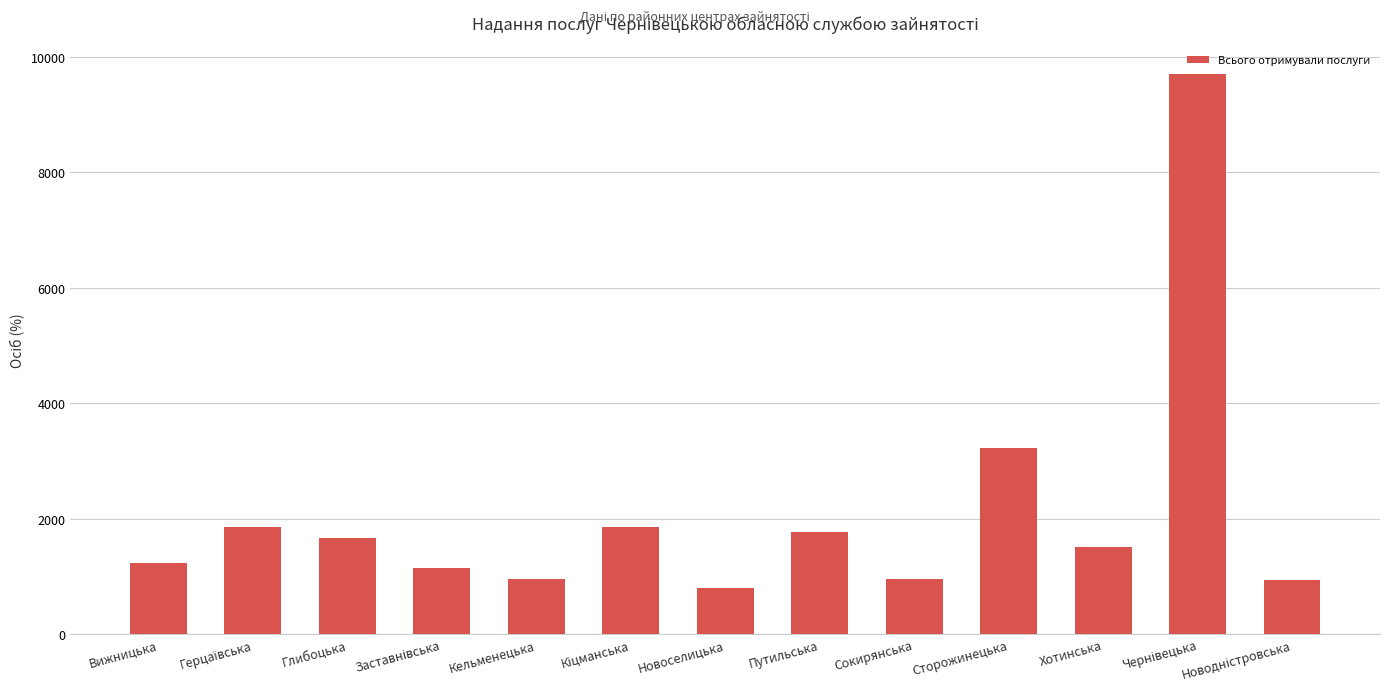

What is the smallest value displayed?

801